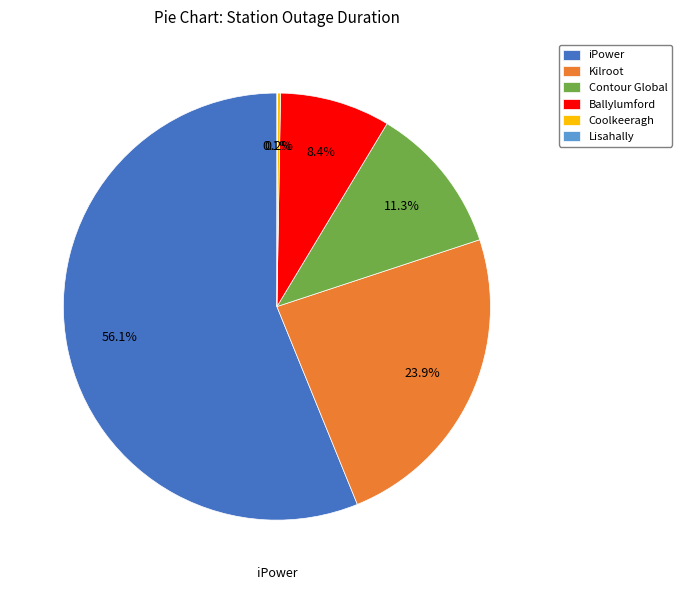

Which slice represents more than half of the pie?

iPower